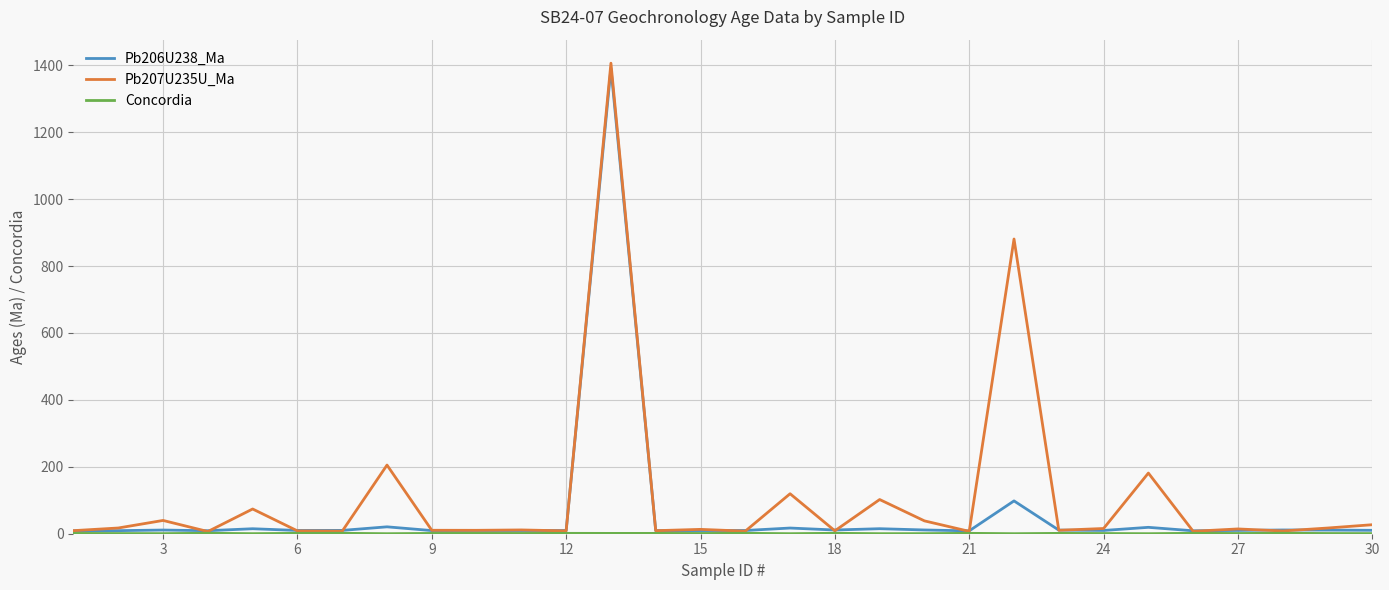

Count the number of categories in the chart.

30